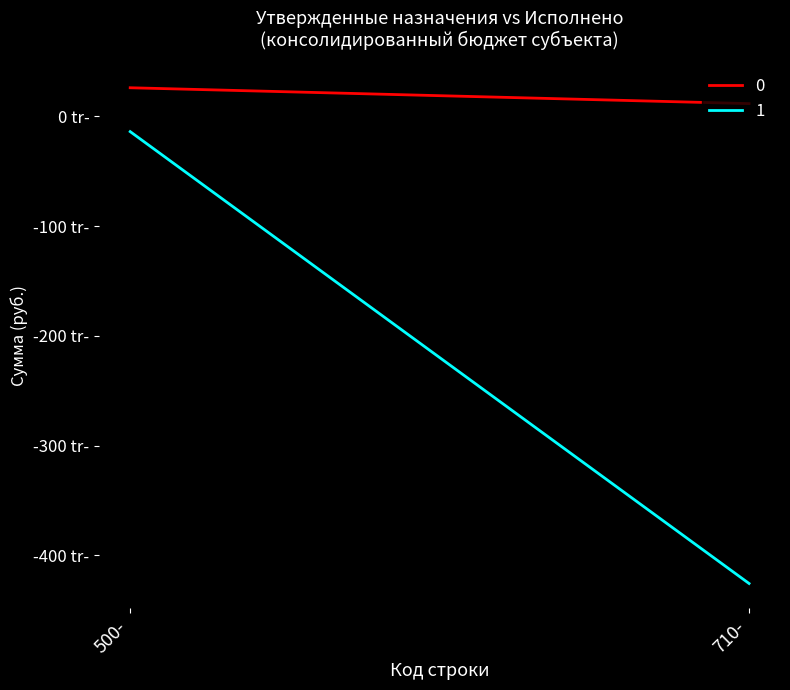

Reading left to right, transcribe all the data shown in this chart.

0: 25896706.2	11456010.0
1: -14055970.9	-425534512.1